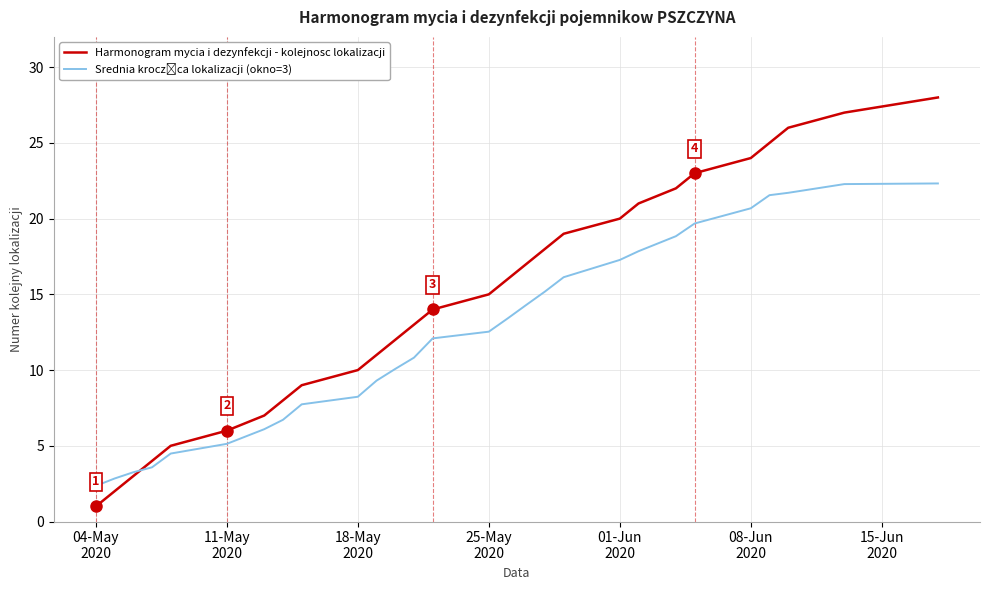

How many values in the Harmonogram mycia i dezynfekcji - kolejnosc lokalizacji series exceed 15?

13